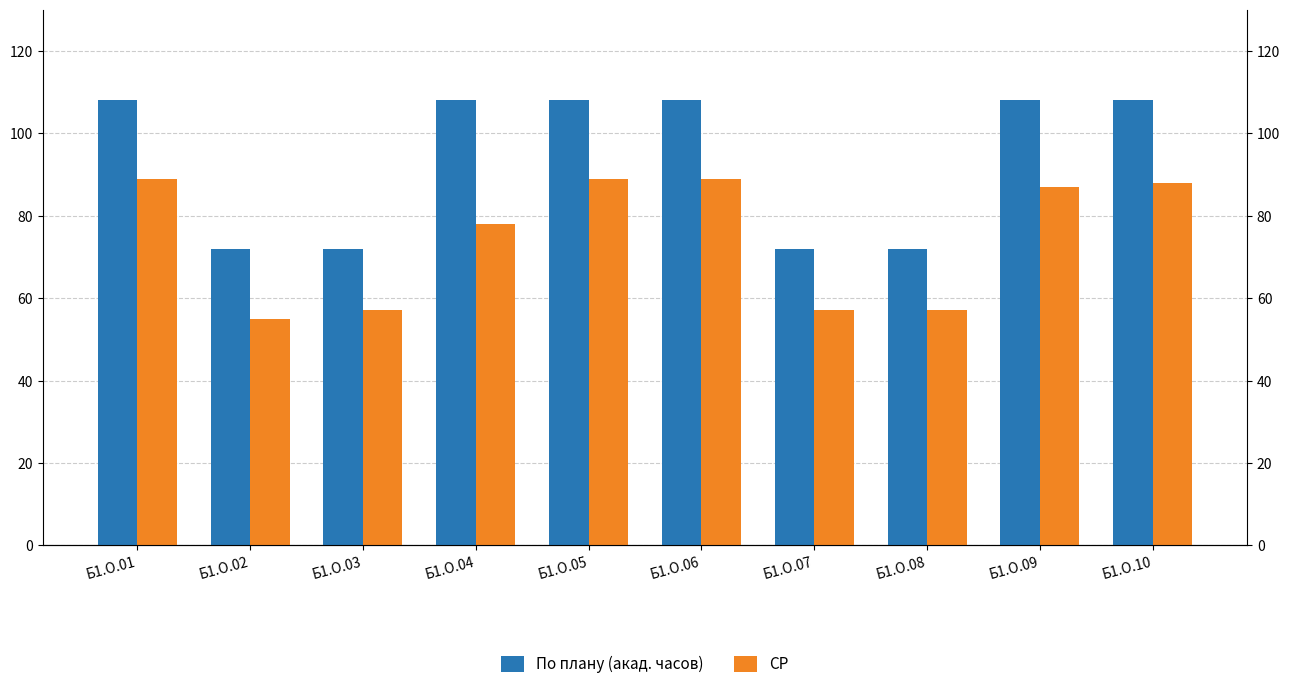

What is the value of the По плану (акад. часов) bar at the 1st from the left?

108